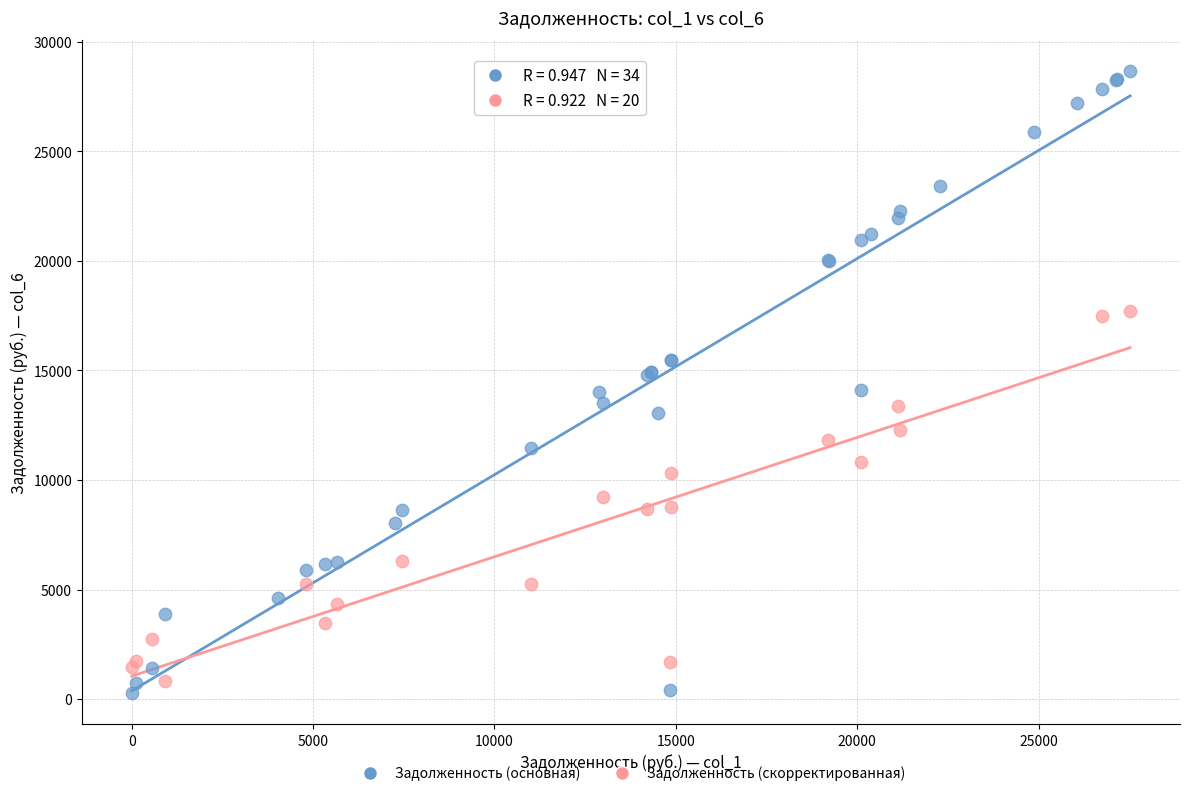

Which series has the widest spread of Y values?

Задолженность (основная)